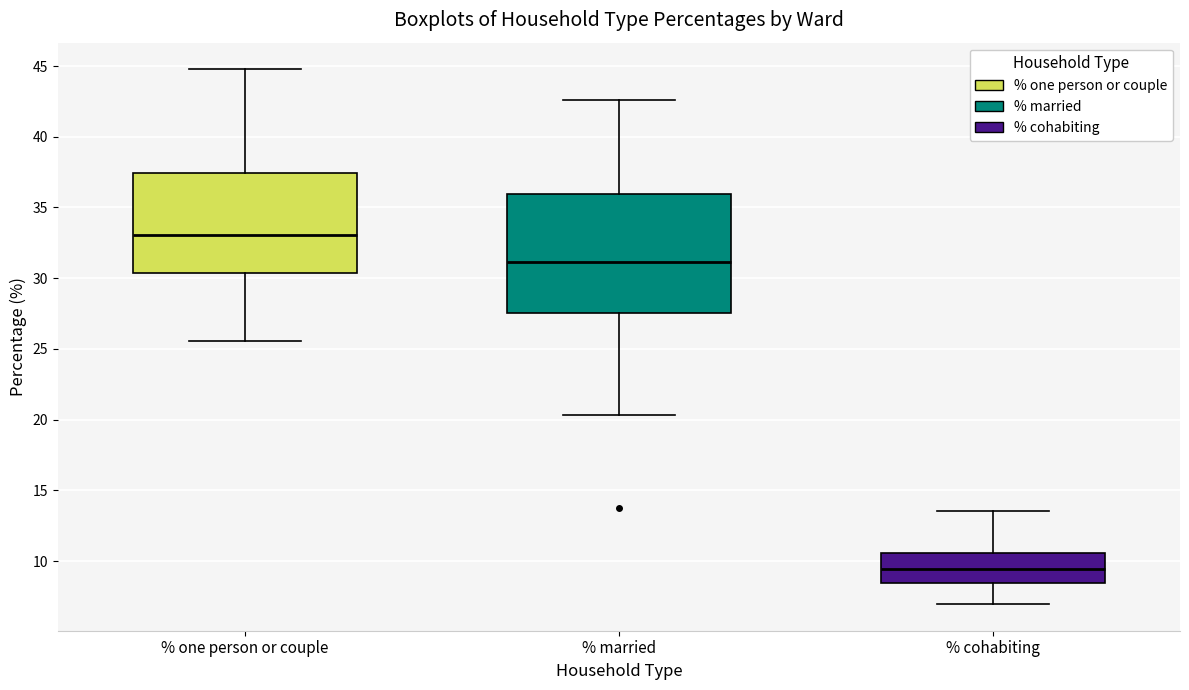

Comparing the boxes themselves (not the whiskers), which one is the tallest?

% married